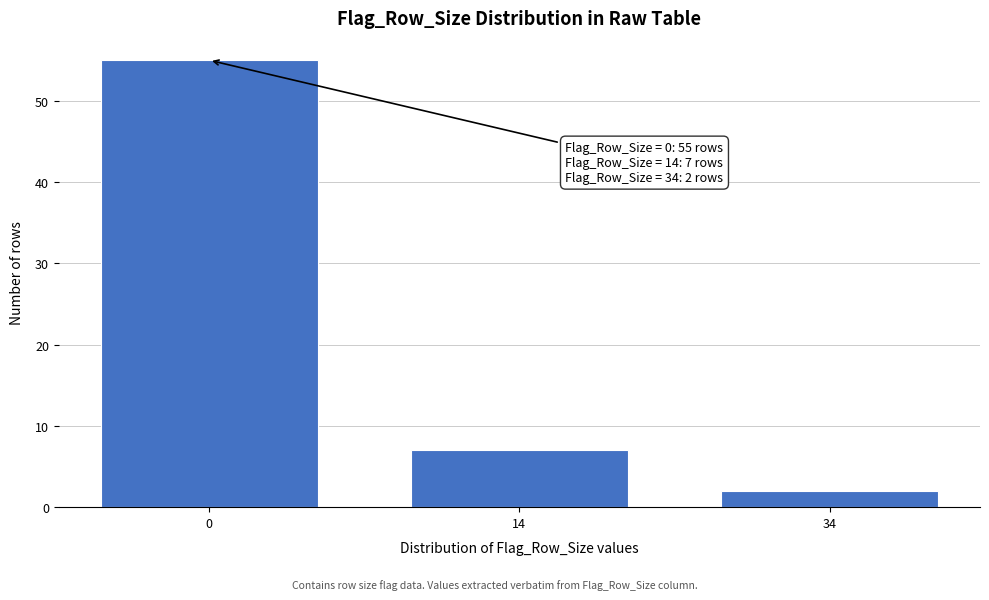

Reading left to right, what are all the values shown in this chart?

0=55	14=7	34=2